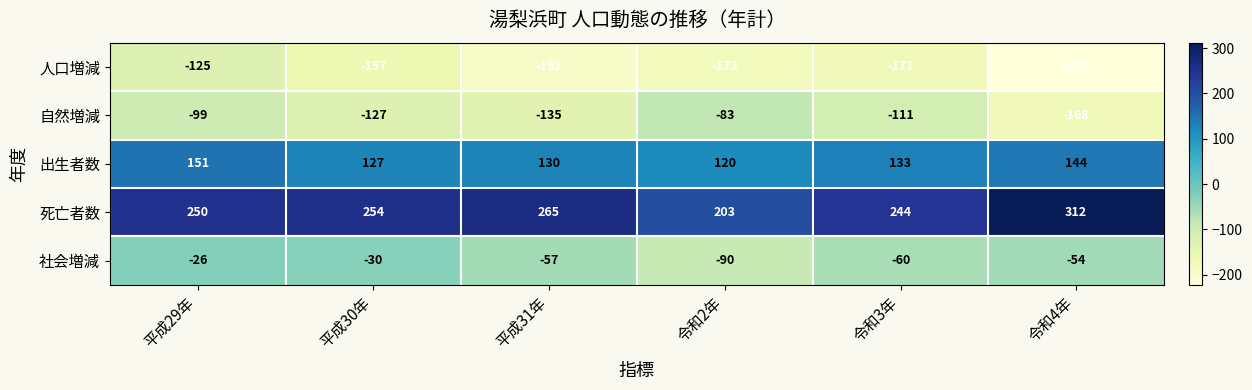

Reading right to left, extract all data points from this chart.

人口増減: -222	-171	-173	-192	-157	-125
自然増減: -168	-111	-83	-135	-127	-99
出生者数: 144	133	120	130	127	151
死亡者数: 312	244	203	265	254	250
社会増減: -54	-60	-90	-57	-30	-26